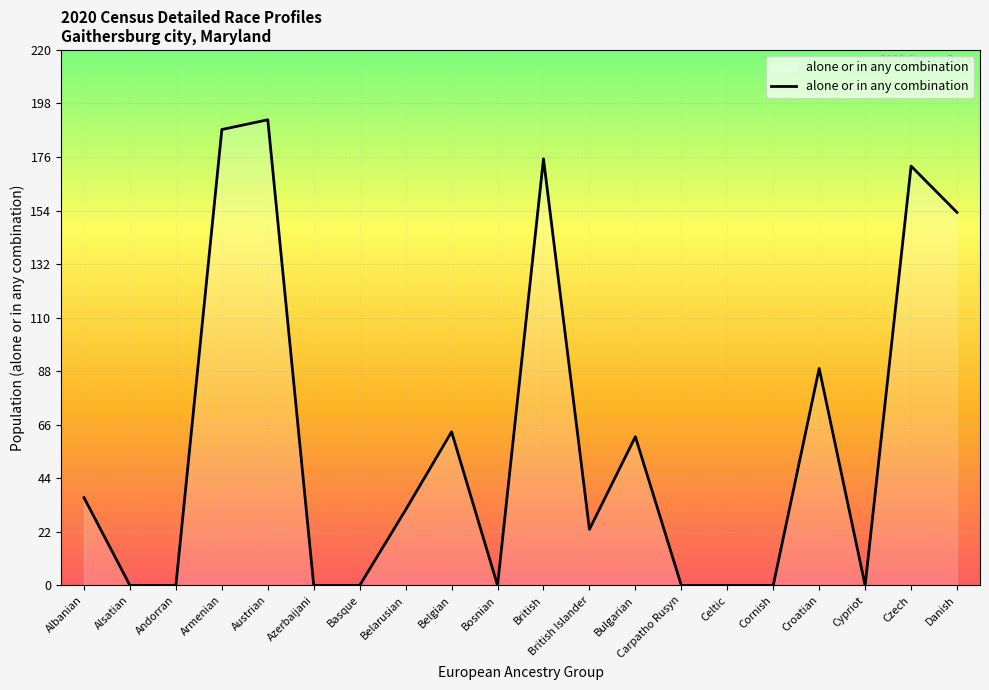

Where is the data nearest to the value 95?

Croatian